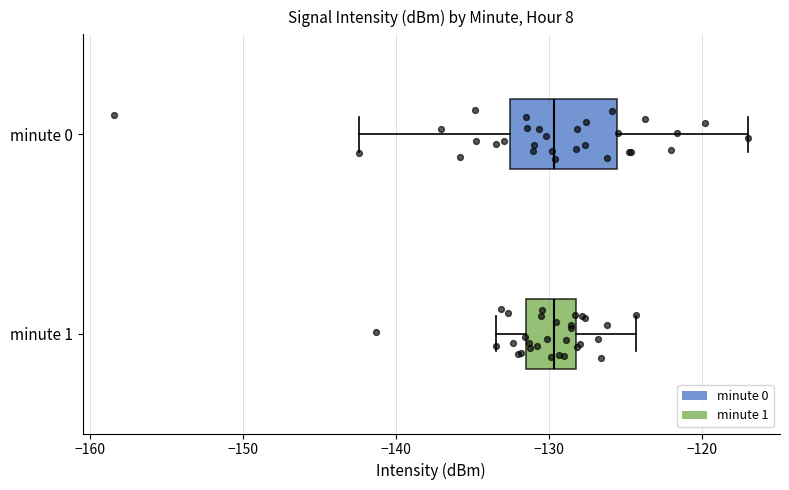

Reading bottom to top, read every box against the x-axis: the position of its median line, the range the box covers, and the ends of its whiskers. The values are not printed on the chart, so give them approximately, as read against the axis.

minute 1: median -130, box -132 to -128, whiskers -133 to -124
minute 0: median -130, box -133 to -126, whiskers -142 to -117